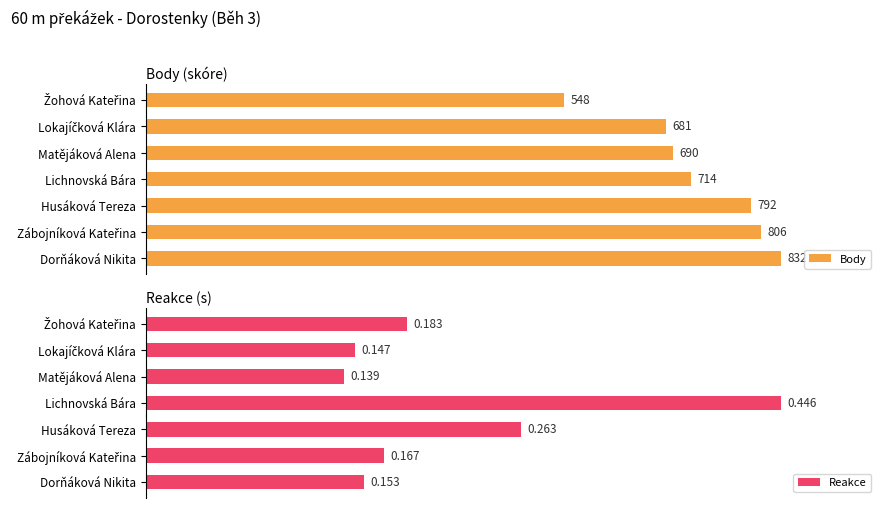

Between Žohová Kateřina and Lichnovská Bára, which is larger?

Lichnovská Bára